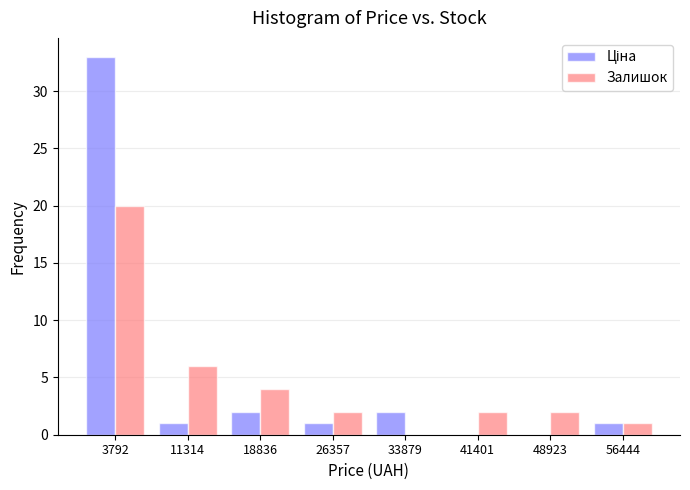

What is the highest value of the Залишок series?

20